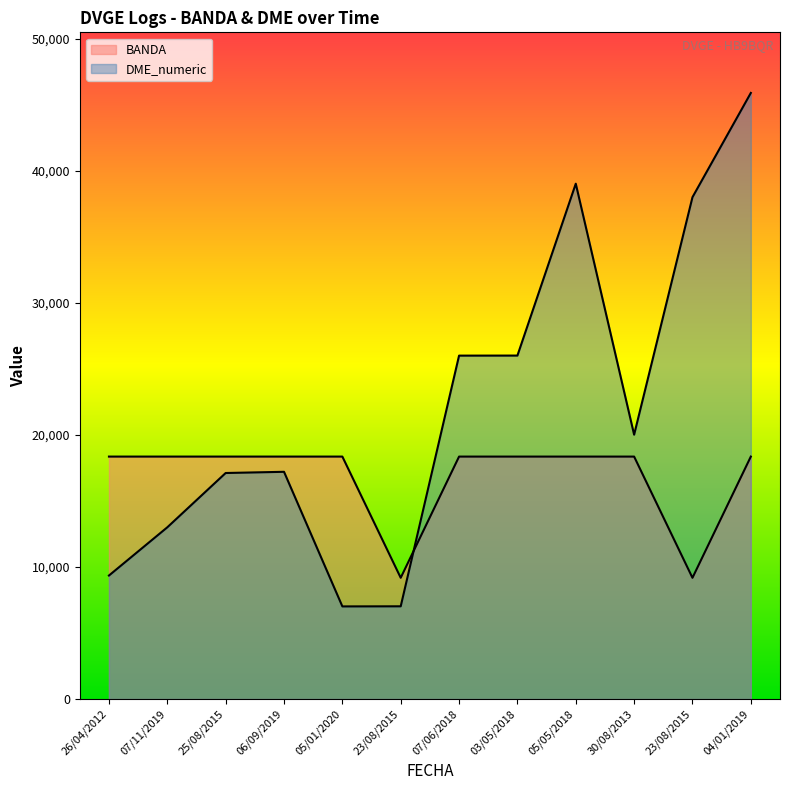

The value of DME_numeric at 05/01/2020 is 7014.0. True or false?

True